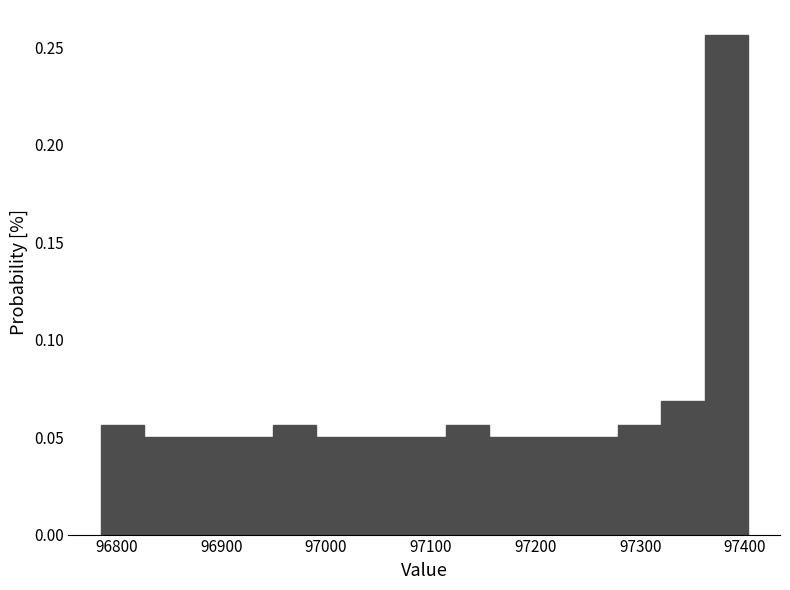

What is the height of the bar covering 96830 to 96870 on the x-axis? Neither the bar edges nor the heights are printed on the chart, so give them approximately, as read against the axes.

0.050